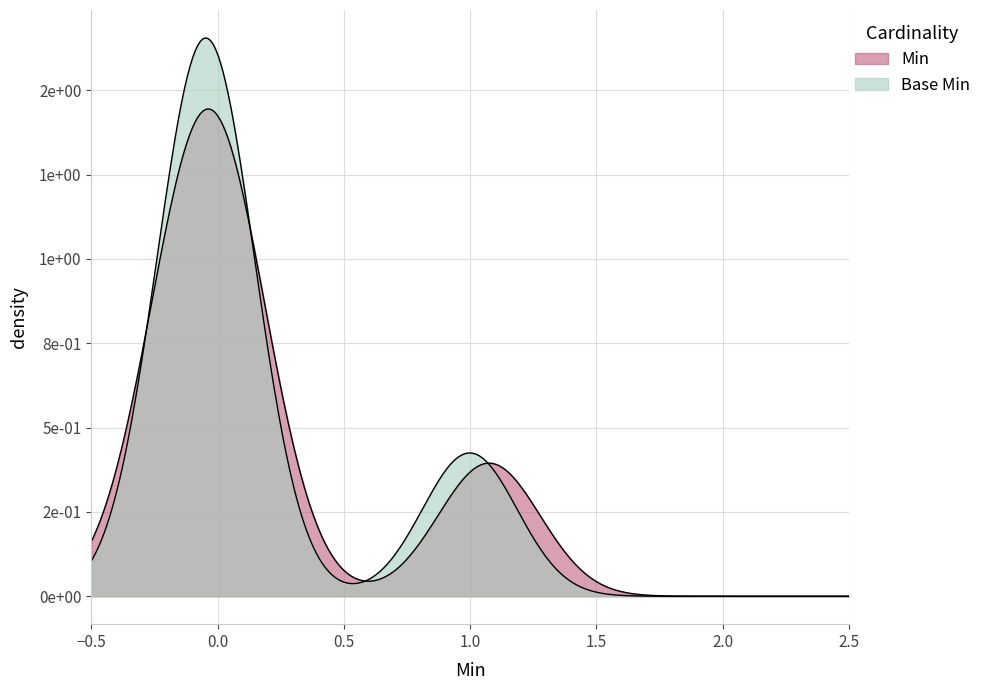

How many values in Base Min are above zero?

1